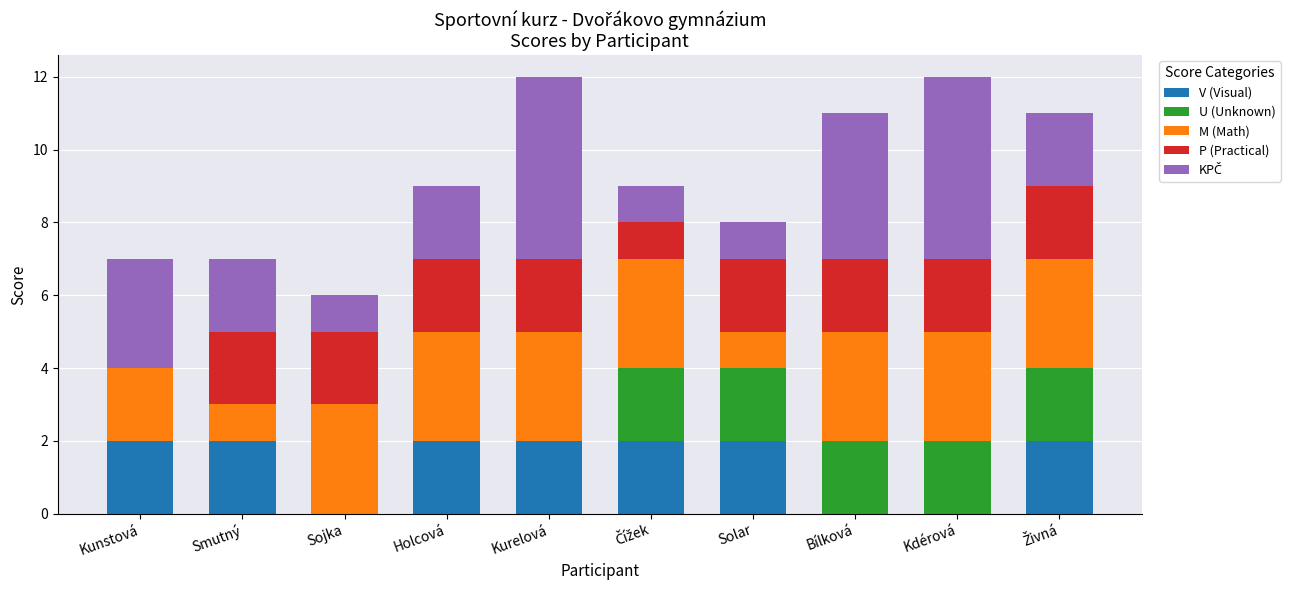

What is the total value across all series at Kurelová?

12